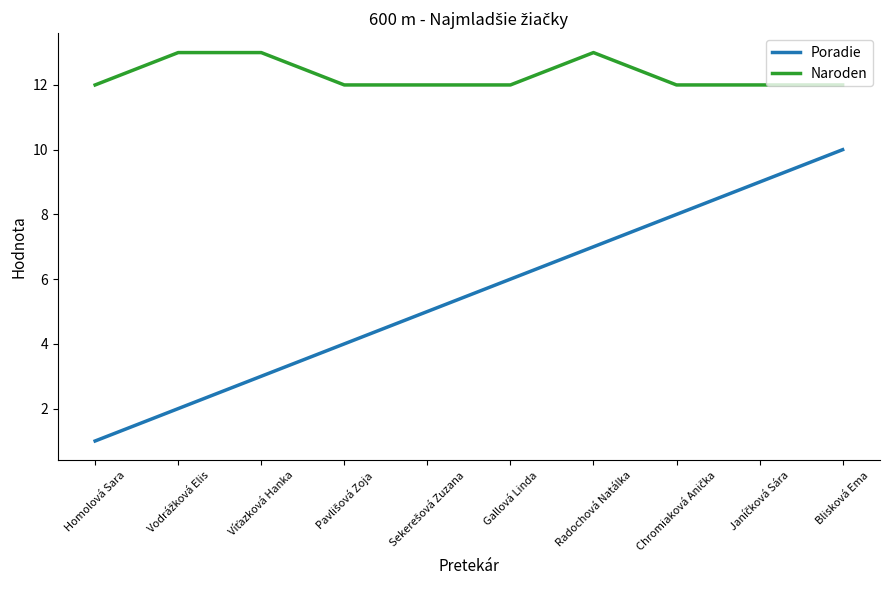

How many Naroden values are between 12 and 13?

10